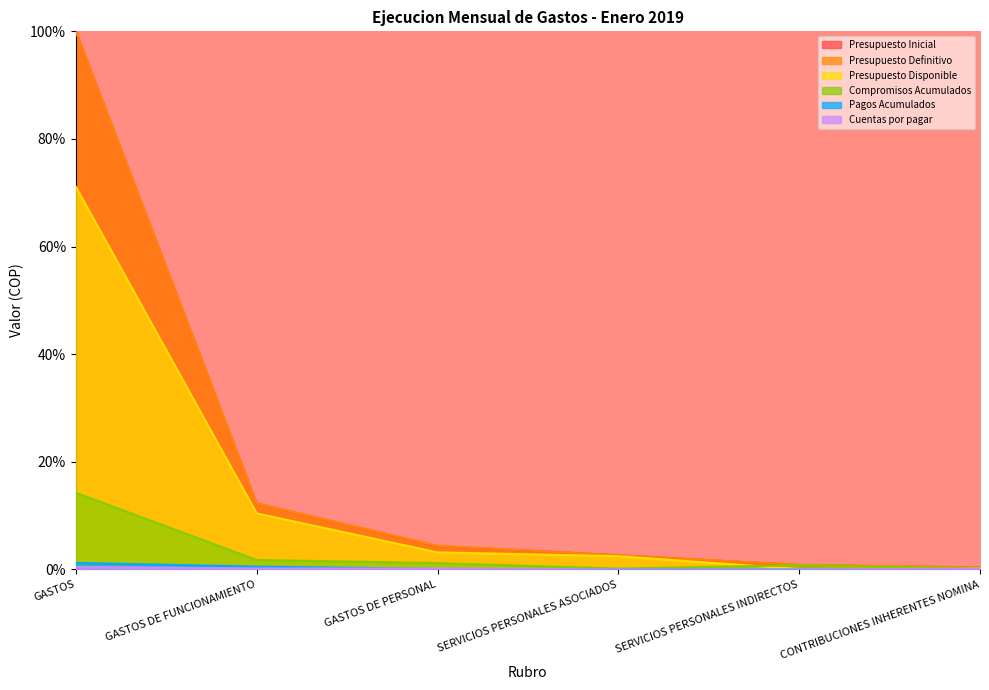

True or false: Cuentas por pagar has more than 1 points higher than both neighbors.

False